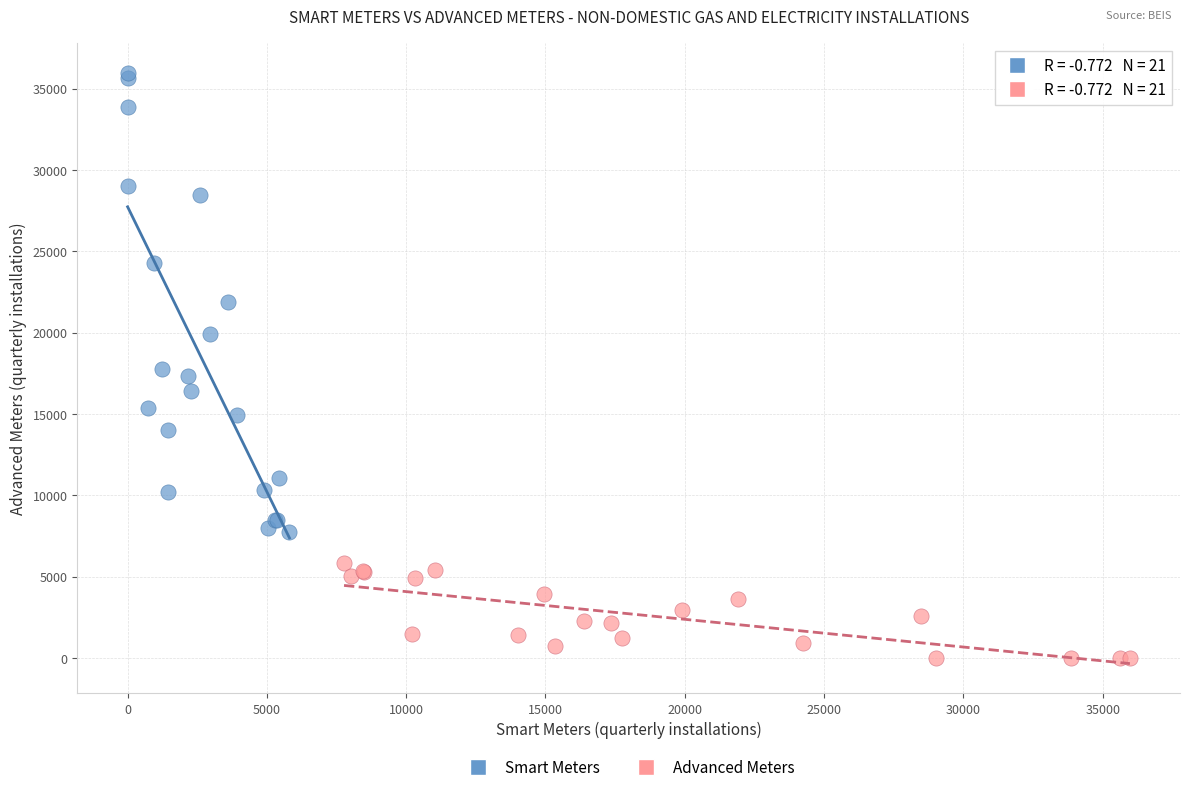

Which series contains the lowest Y value?

Advanced Meters